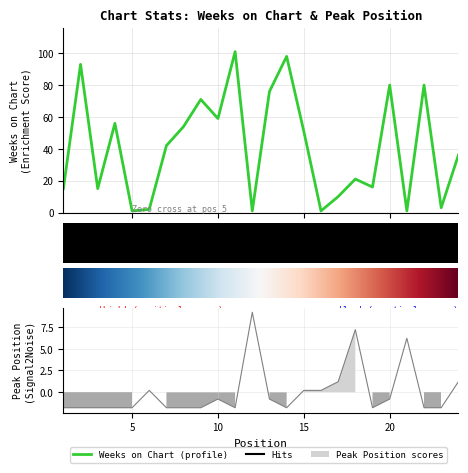

Reading left to right, what are all the values shown in this chart?

Weeks on Chart: 1=15.0	2=93.0	3=15.0	4=56.0	5=1.0	6=2.0	7=42.0	8=54.0	9=71.0	10=59.0	11=101.0	12=1.0	13=76.0	14=98.0	15=51.0	16=1.0	17=10.0	18=21.0	19=16.0	20=80.0	21=1.0	22=80.0	23=3.0	24=36.0
Peak Position: 1=-1.8	2=-1.8	3=-1.8	4=-1.8	5=-1.8	6=0.2	7=-1.8	8=-1.8	9=-1.8	10=-0.8	11=-1.8	12=9.2	13=-0.8	14=-1.8	15=0.2	16=0.2	17=1.2	18=7.2	19=-1.8	20=-0.8	21=6.2	22=-1.8	23=-1.8	24=1.2